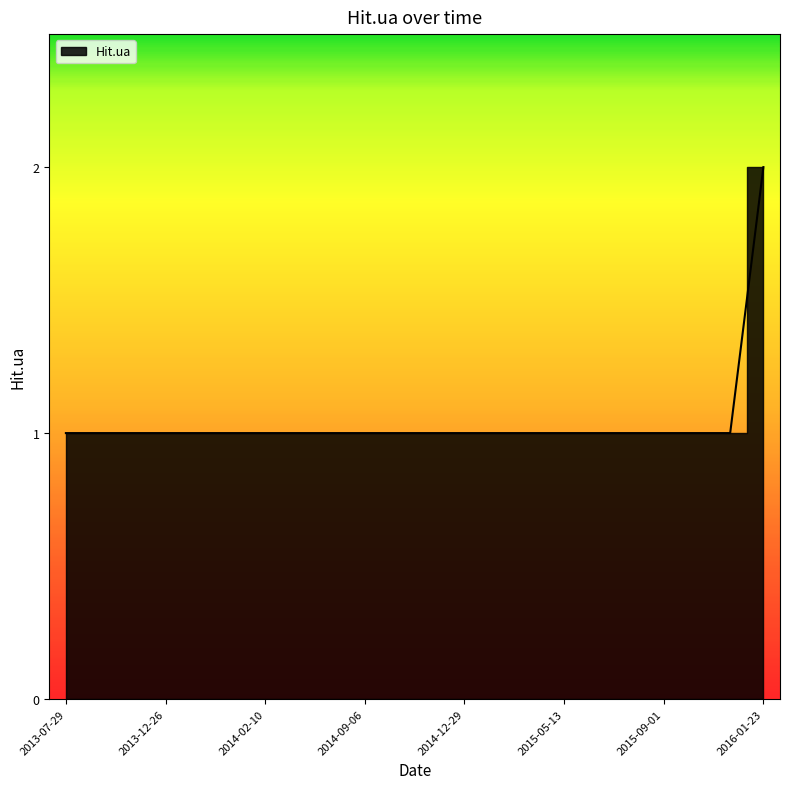

At which label is the value closest to 1?

2013-07-29